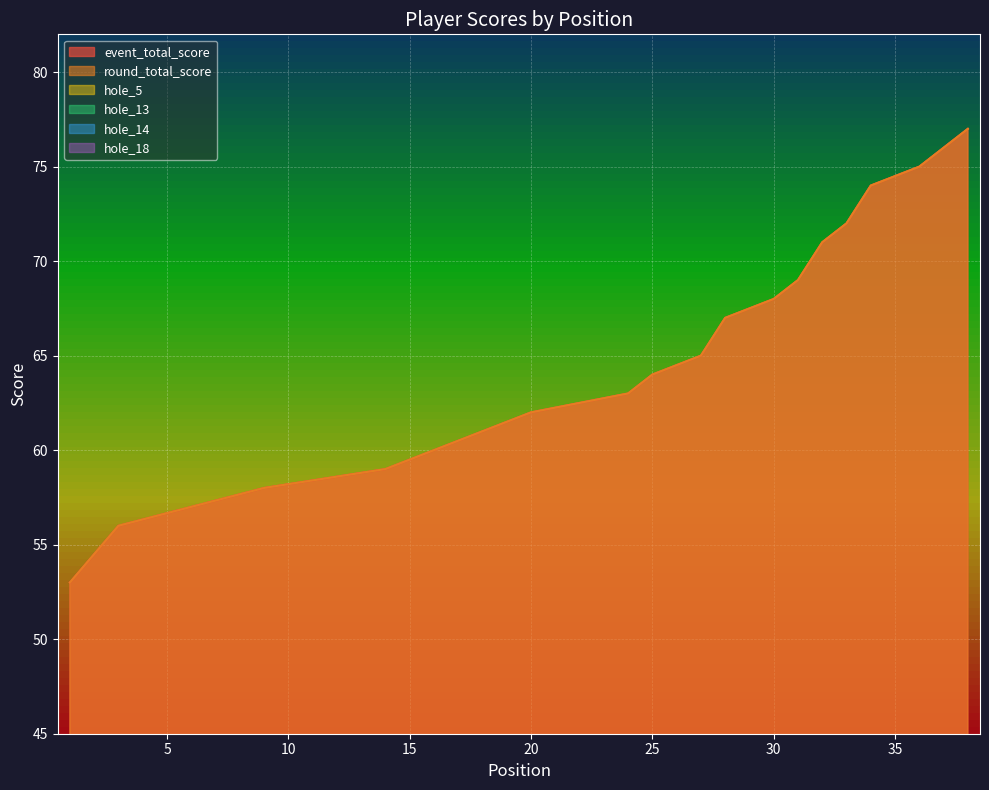

What is the minimum value for hole_14?

2